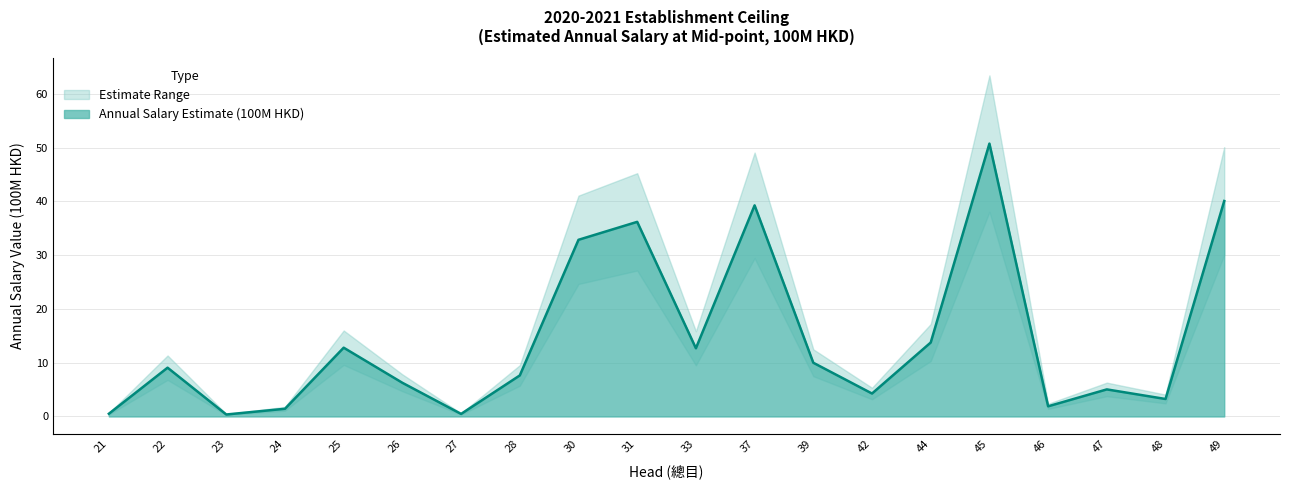

Count the number of categories in the chart.

20